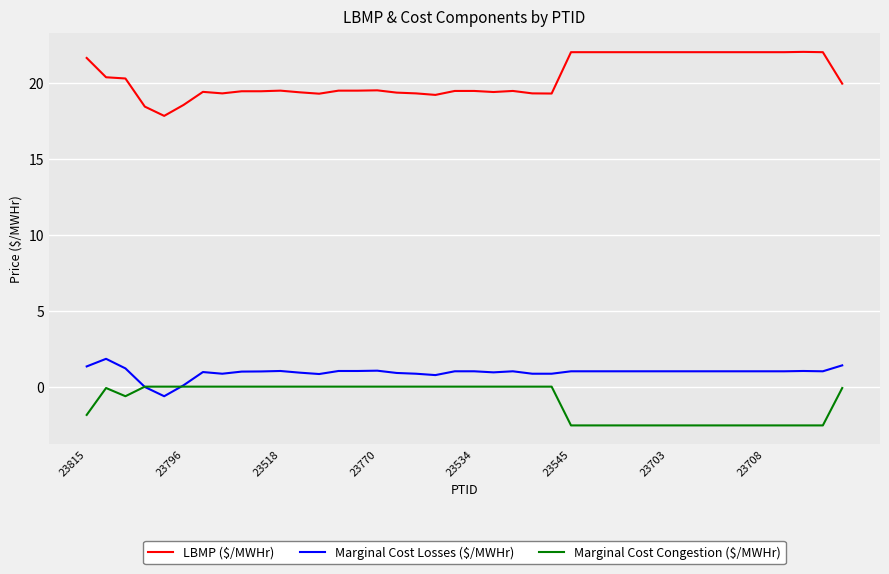

True or false: LBMP ($/MWHr) and Marginal Cost Congestion ($/MWHr) intersect in this chart.

False